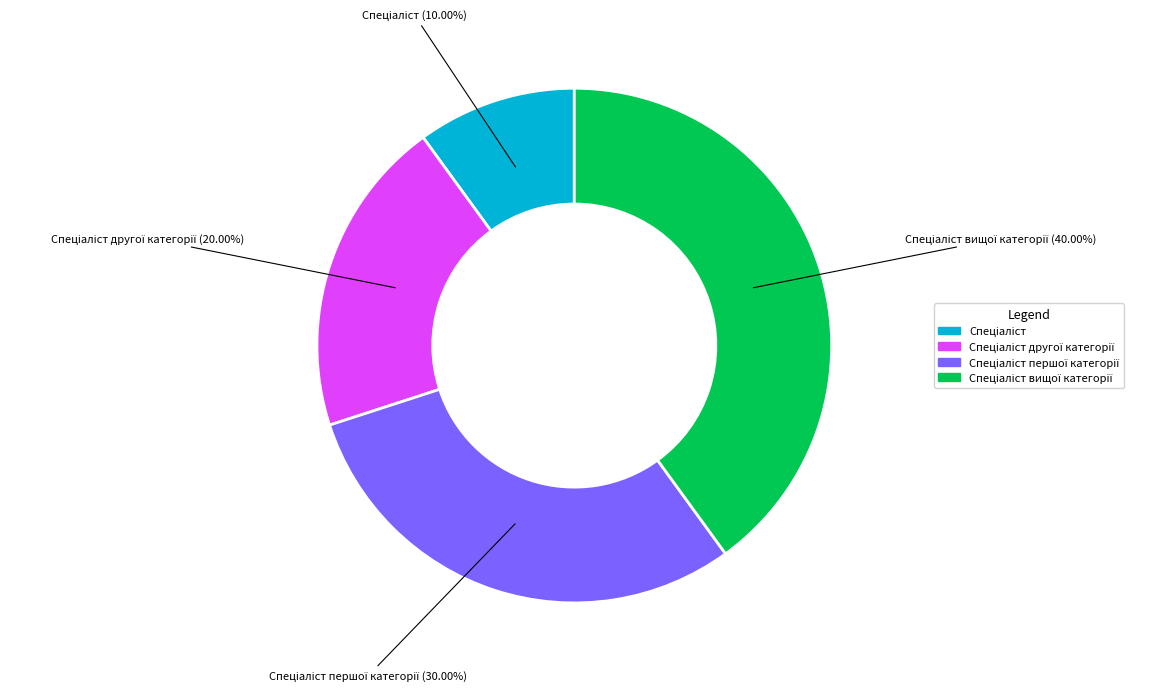

Is there any slice that represents more than half of the pie?

No